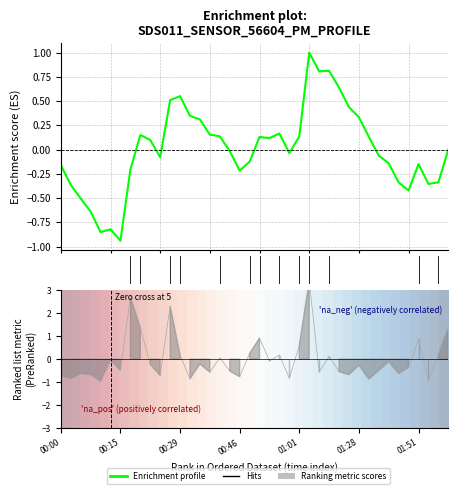

How many values in 0 are below zero?

20